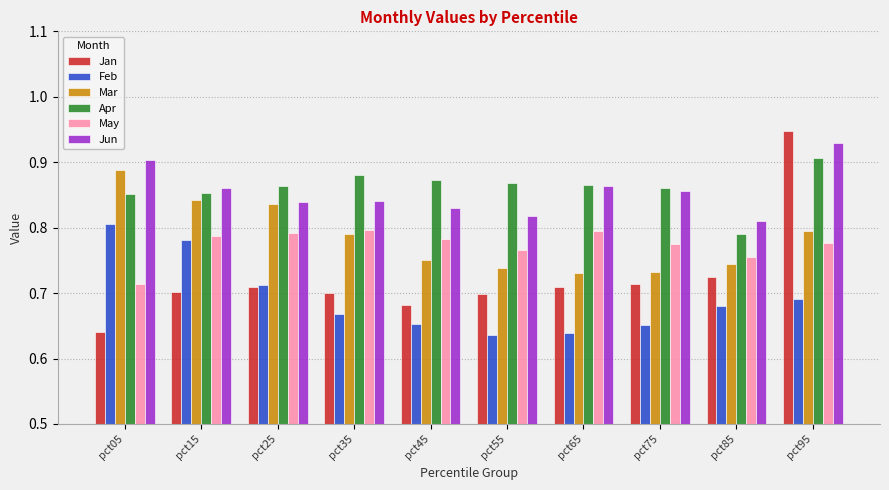

The Feb series shows 0.9 at pct65. True or false?

False